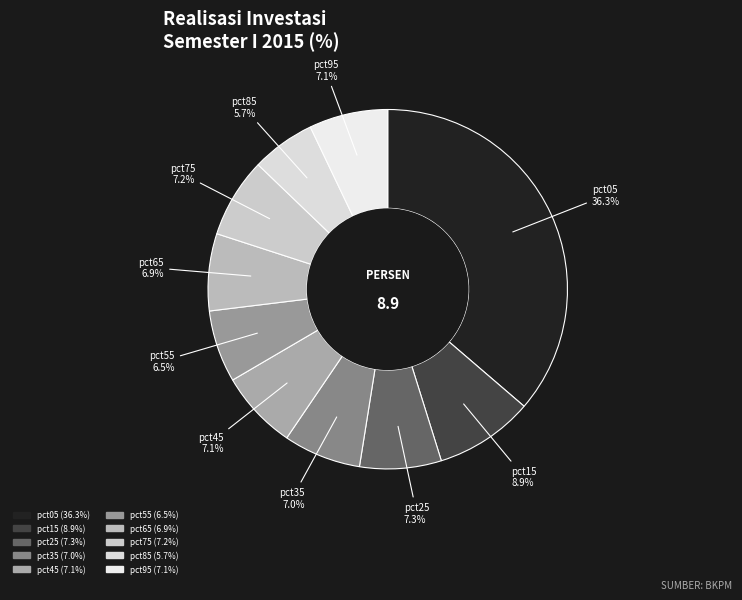

To the nearest percent, what is the difference between the pct35 and pct15 slice percentages?

2%